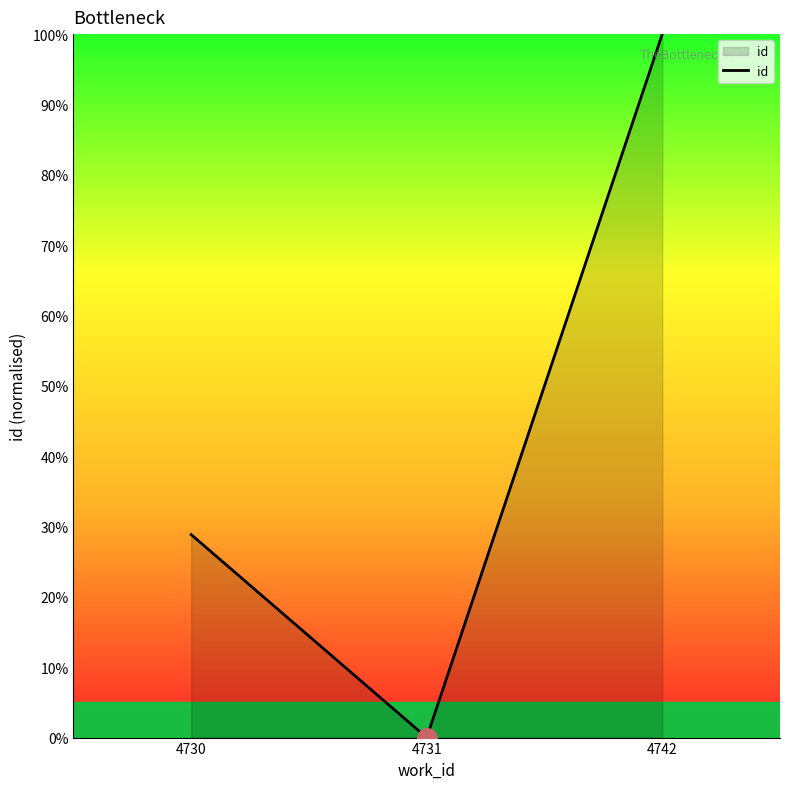

True or false: the data shows 161.9 at 4742.

False